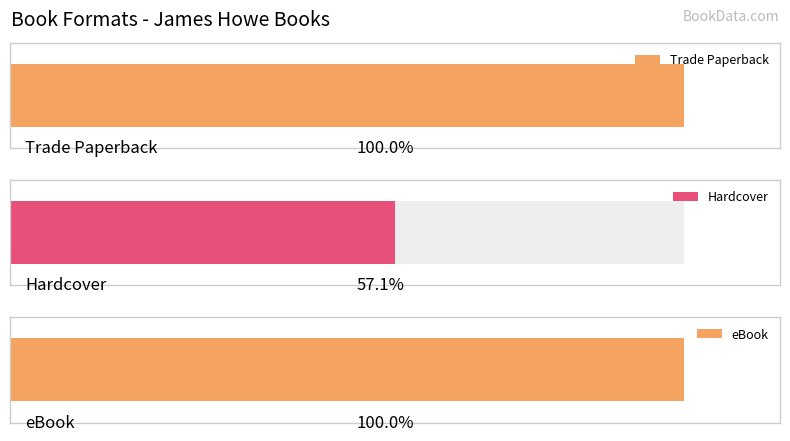

Are the bars horizontal?

Yes